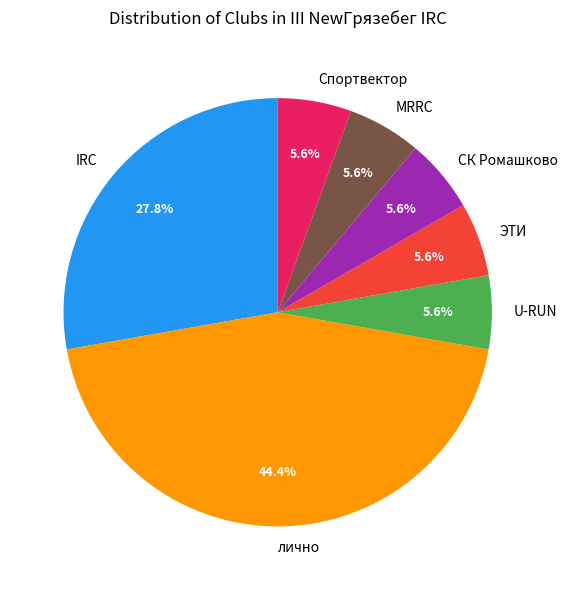

What percentage do IRC and Спортвектор together represent?

33.3%